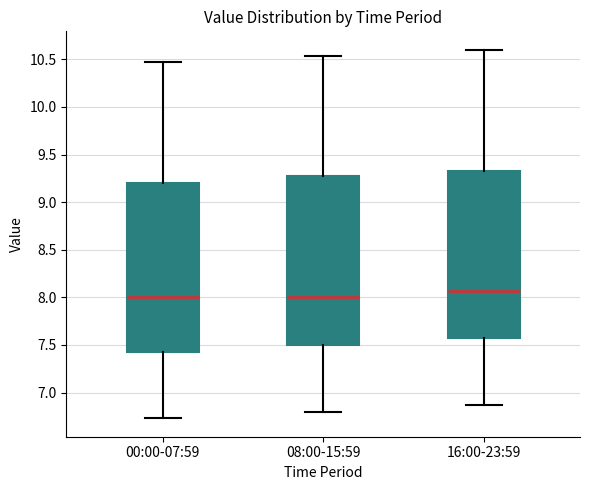

Where does the upper whisker of the box for 00:00-07:59 end on the y-axis? The values are not printed on the chart, so give them approximately, as read against the axis.

10.45